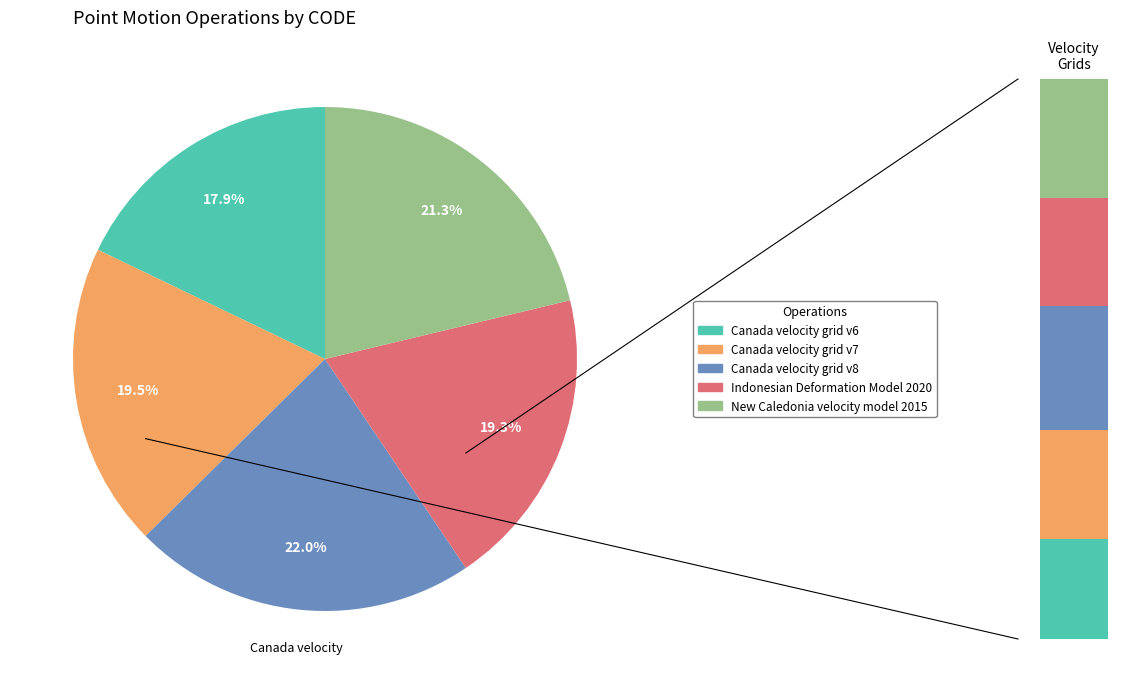

How many segments does this pie chart have?

5